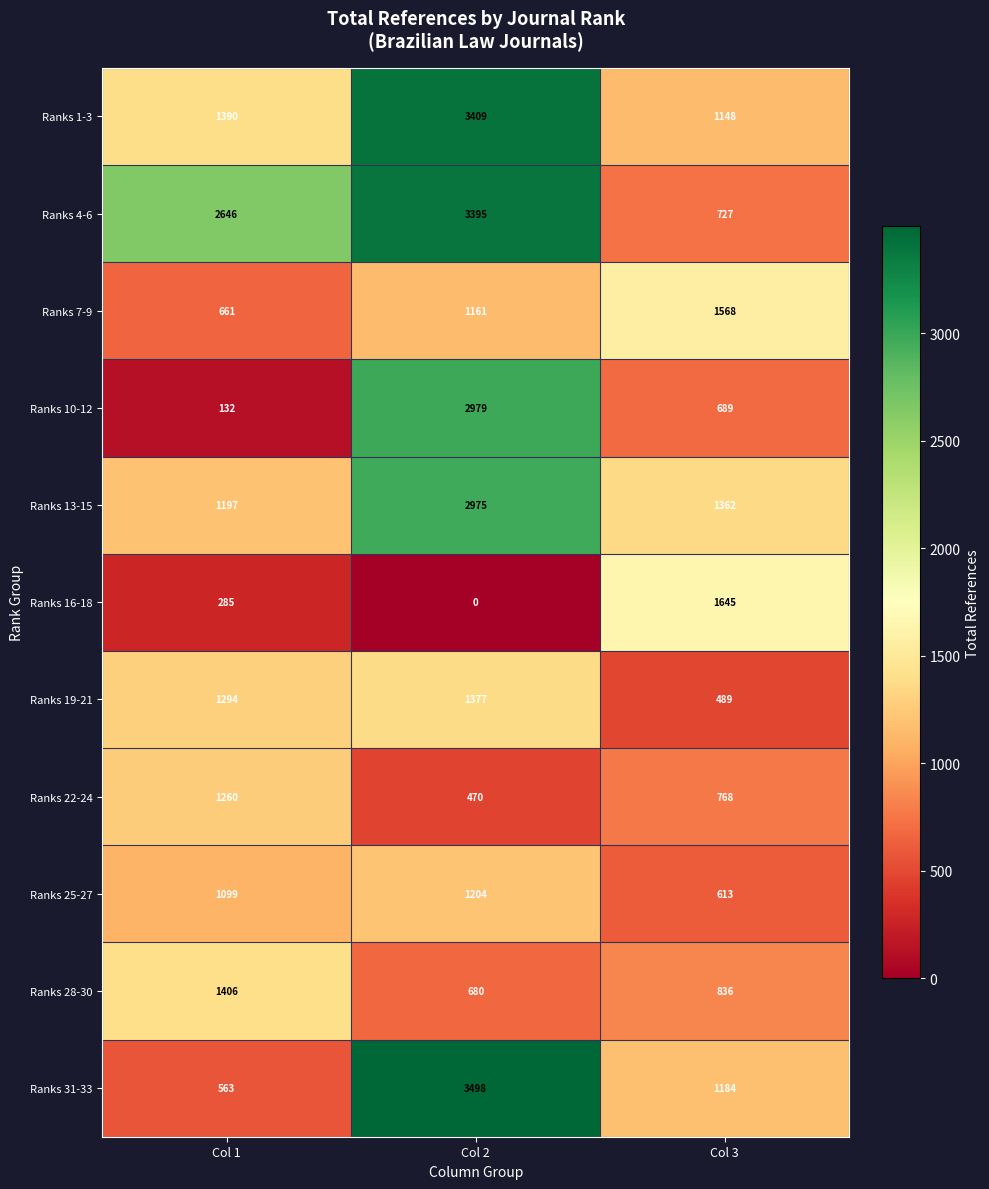

What is the difference between the highest and lowest values at Col 3?

1156